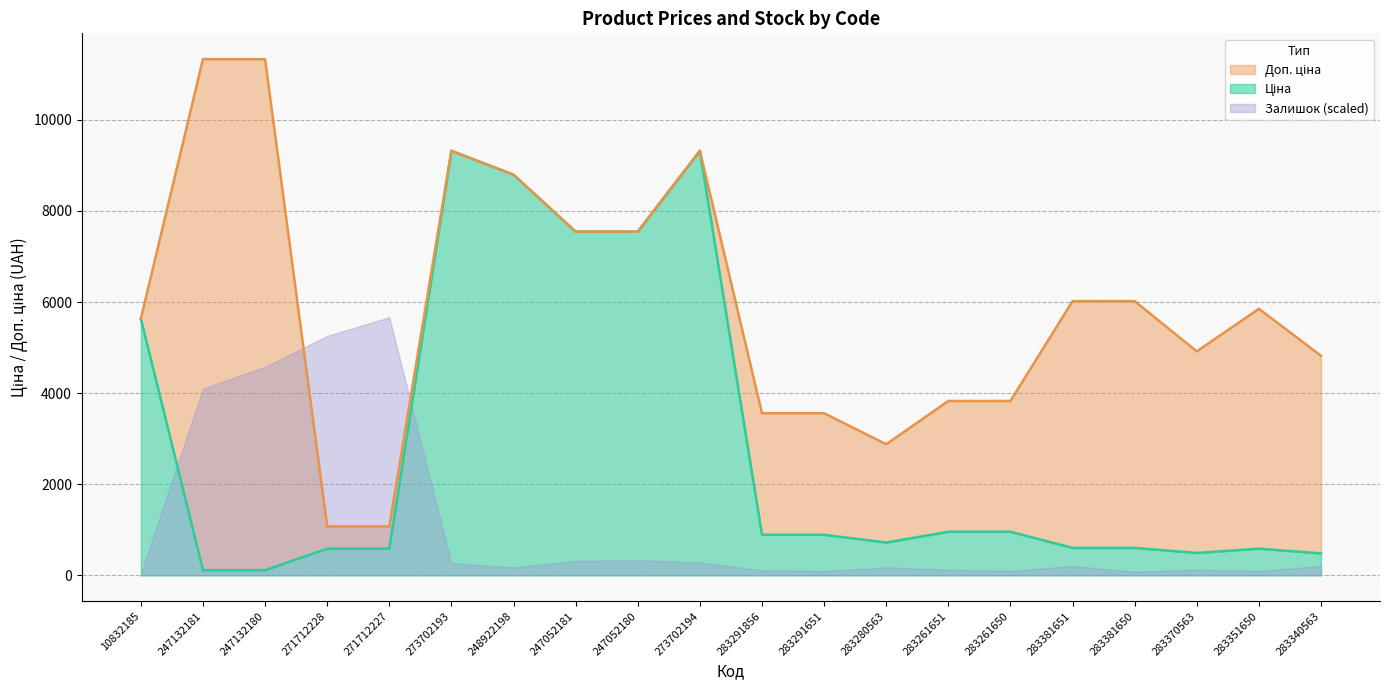

How many lines are shown in the chart?

2